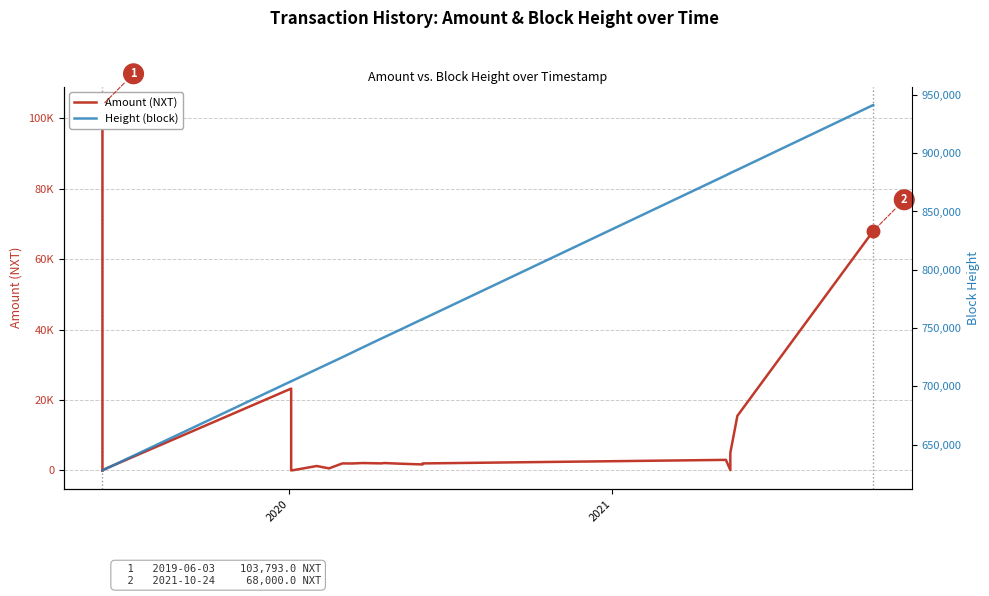

True or false: Height (block) has more than 0 interior local peaks.

True